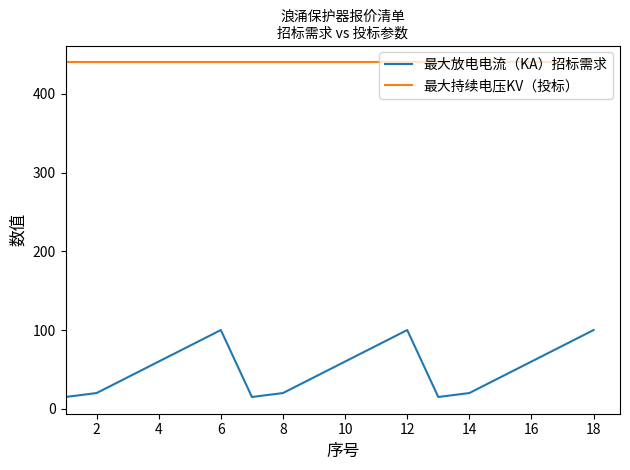

List the series in order of their peak value, highest first.

最大持续电压KV（投标）, 最大放电电流（KA）招标需求